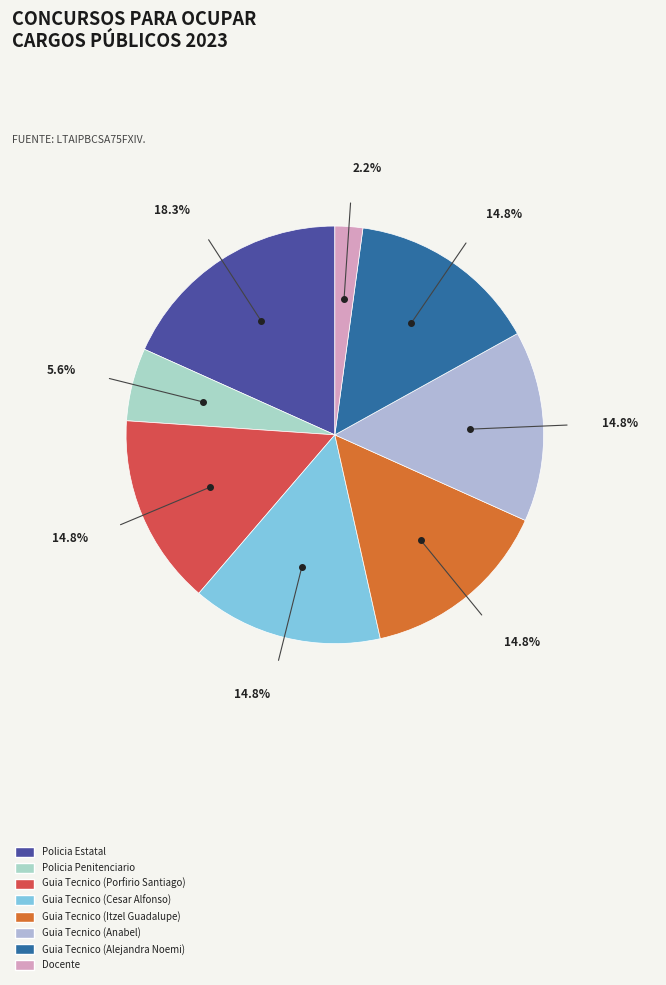

Does any single category account for the majority?

No